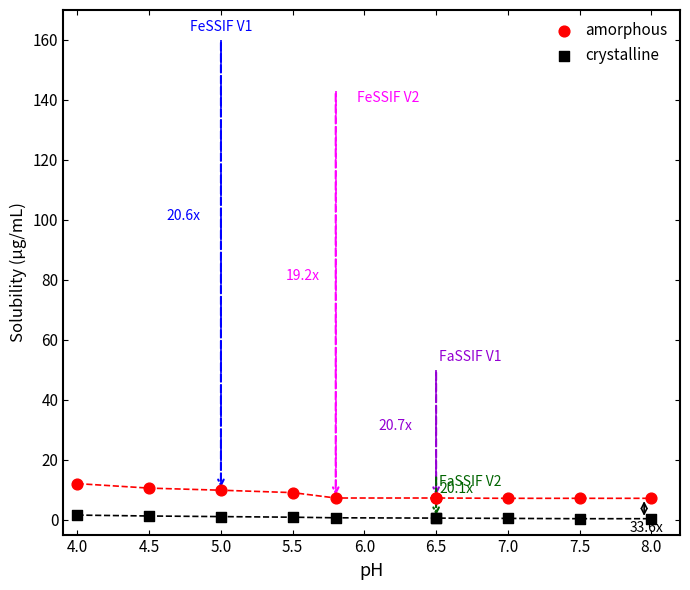

Which series contains the lowest Y value?

crystalline